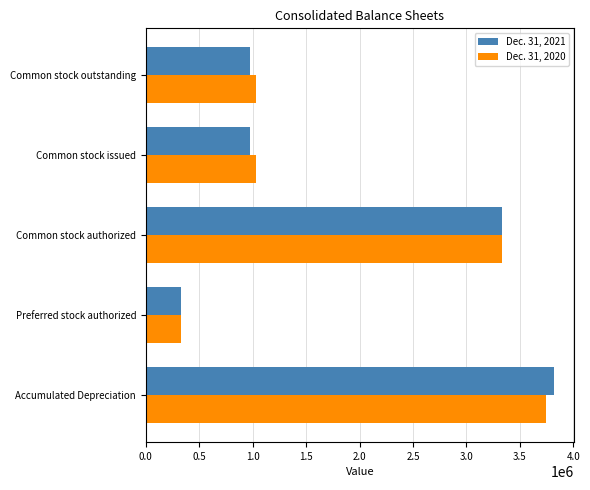

The Dec. 31, 2021 series shows 2110458 at Common stock authorized. True or false?

False